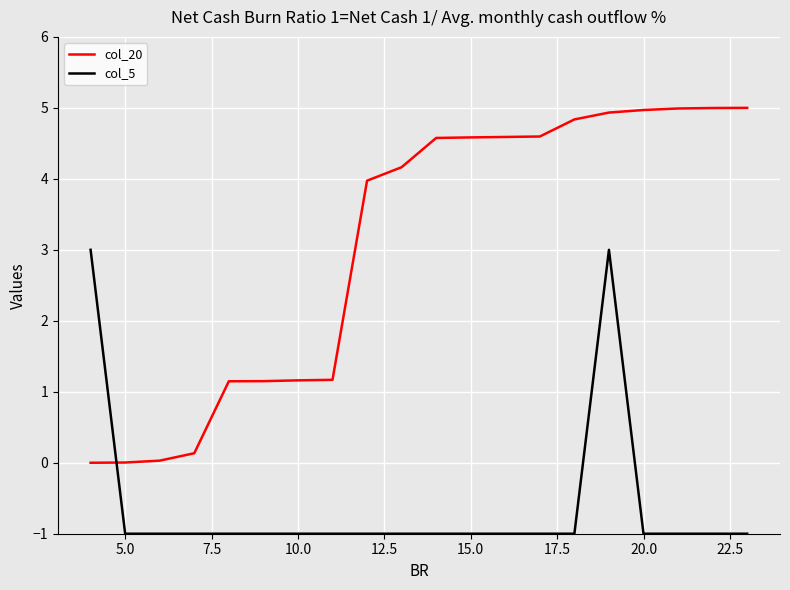

Which series has the largest total across all categories?

col_20